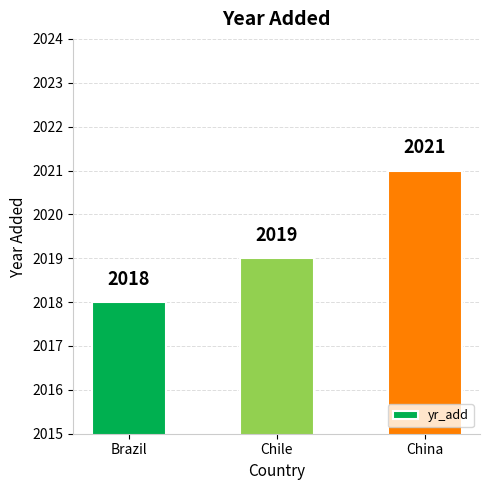

Approximately how many times larger is the value at Chile compared to Brazil?

1.0